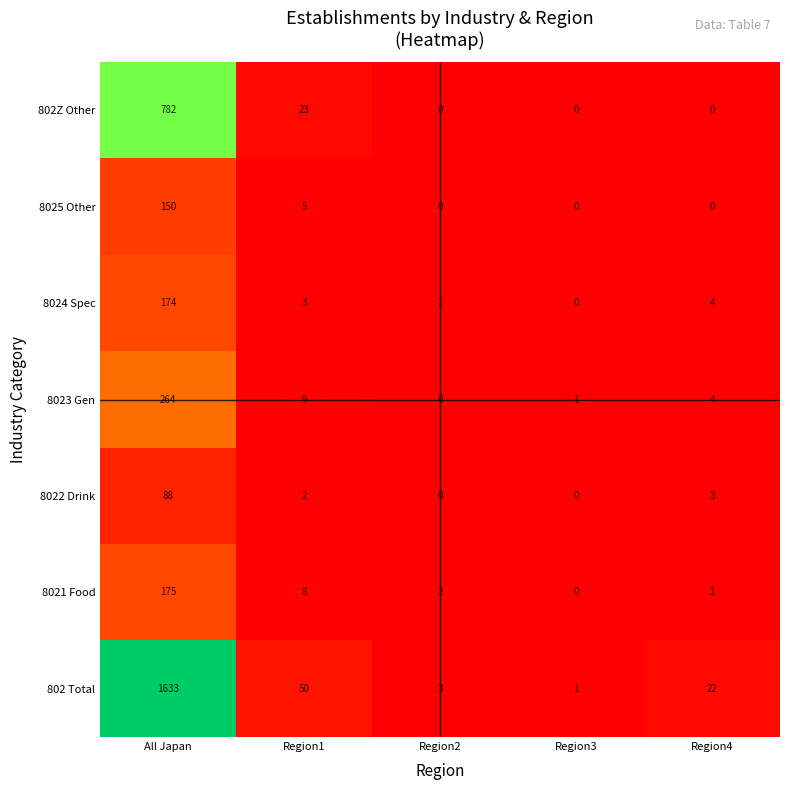

List the labels in order of 8021 Food value, largest first.

All Japan, Region1, Region2, Region4, Region3